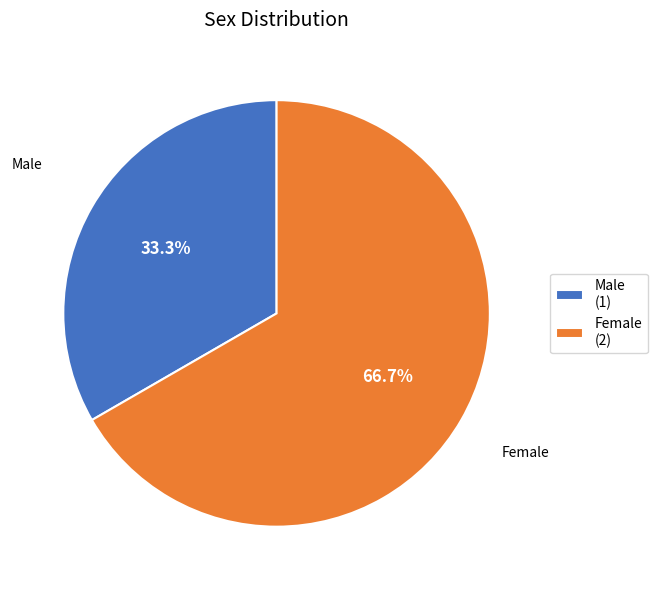

Which has a higher value, Female (2) or Male (1)?

Female (2)